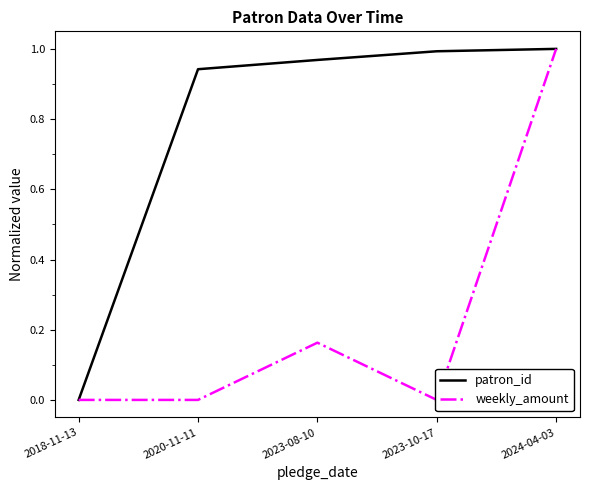

True or false: weekly_amount has more than 1 points higher than both neighbors.

False